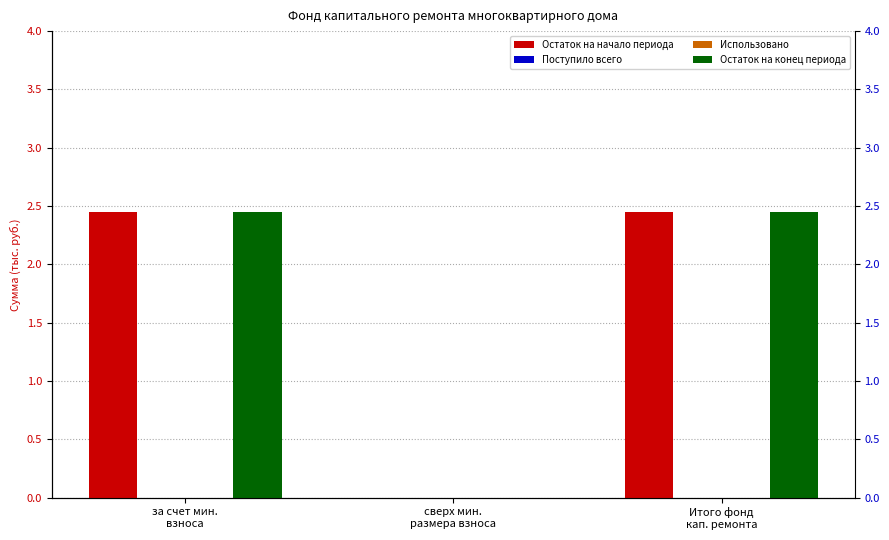

How many categories are shown in the chart?

3